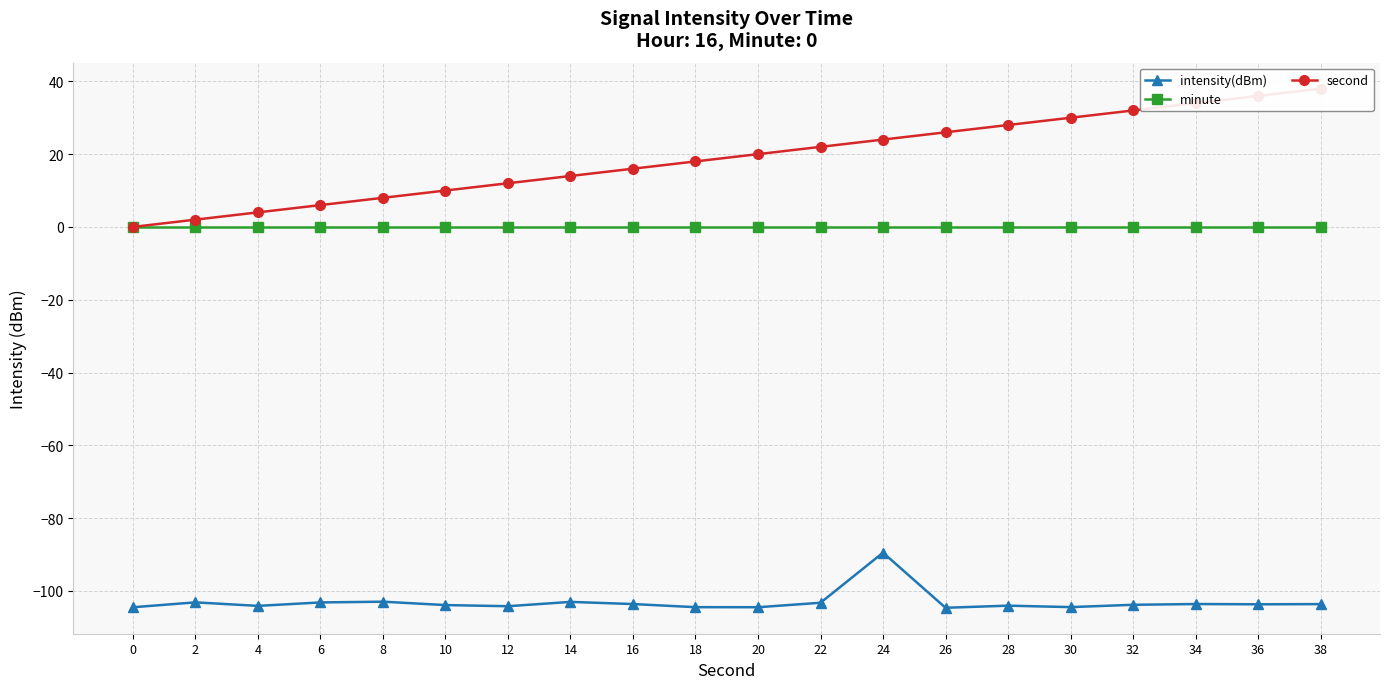

List the series in order of their peak value, highest first.

second, minute, intensity(dBm)